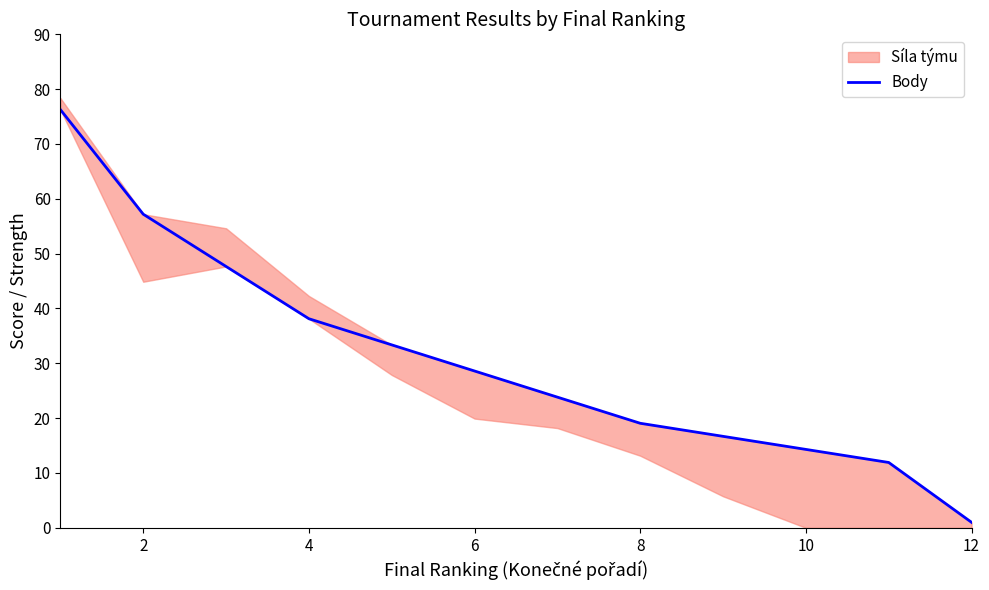

What is the smallest value displayed?

1.0